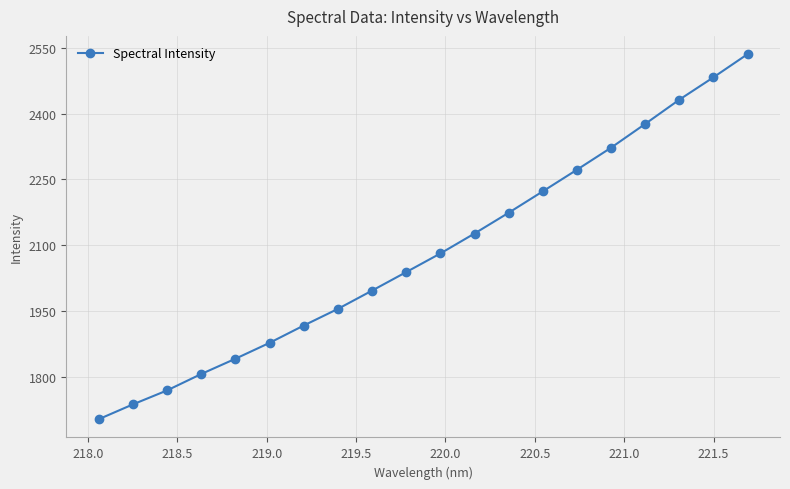

What is the maximum value shown in the chart?

2535.4